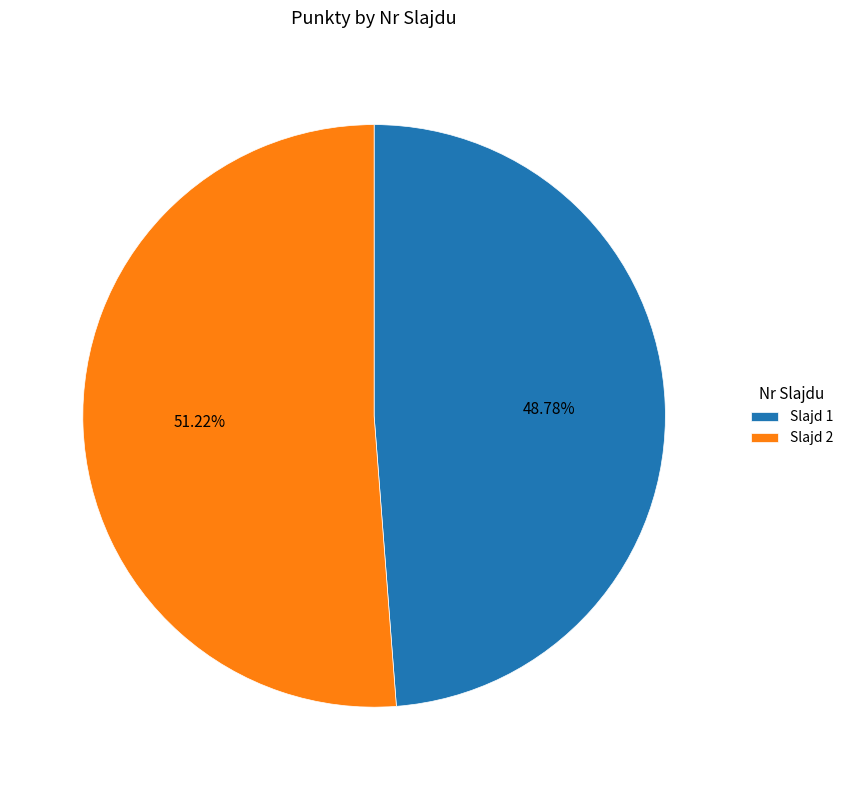

Do Slajd 2 and Slajd 1 together represent more than half of the pie?

Yes